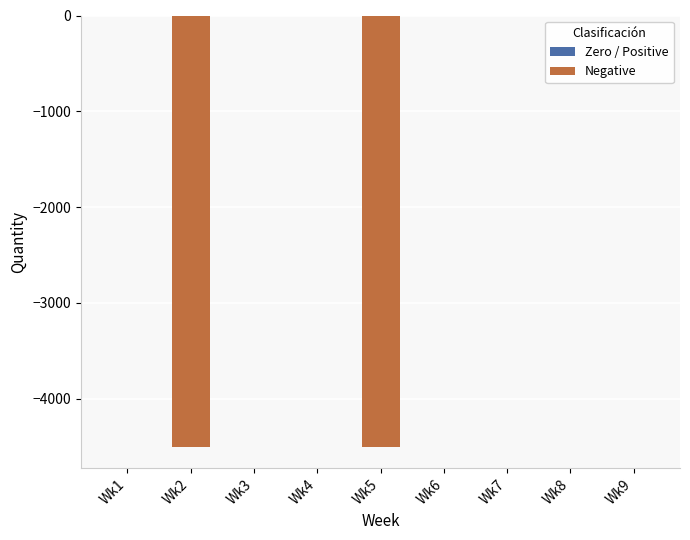

Reading left to right, extract all data points from this chart.

0	-4500	0	0	-4500	0	0	0	0